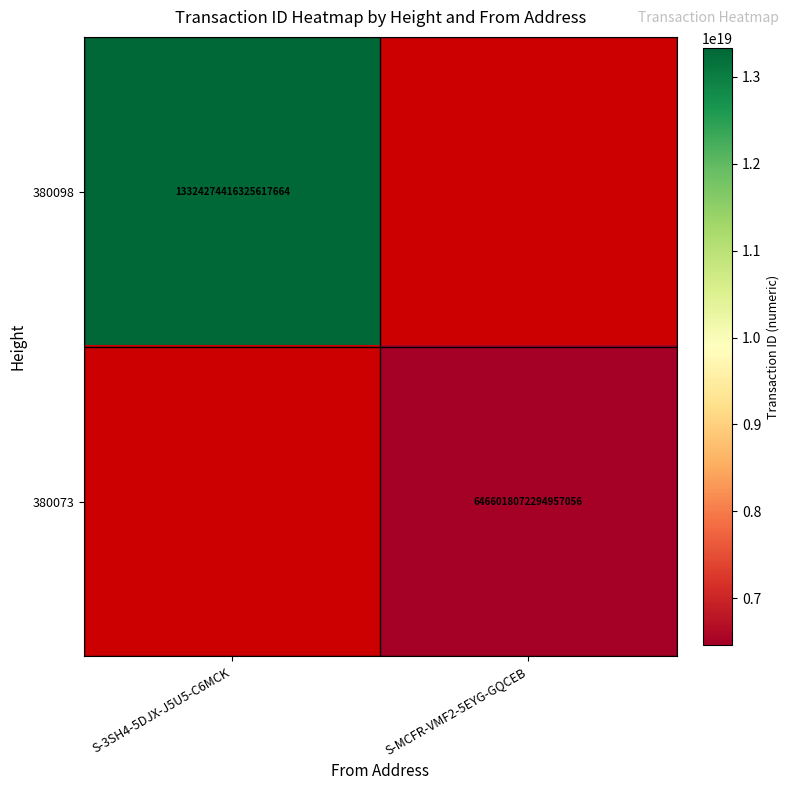

The value of 380098 at S-3SH4-5DJX-J5U5-C6MCK is 13324274416325617664. True or false?

True